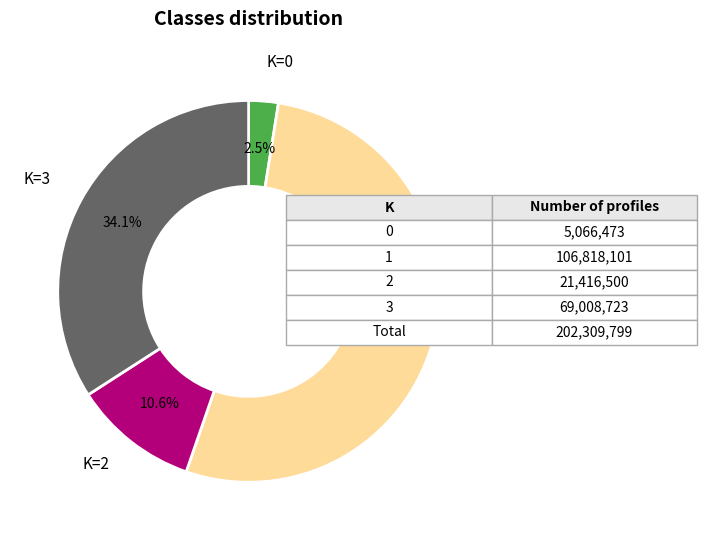

Is there any slice that represents more than half of the pie?

Yes